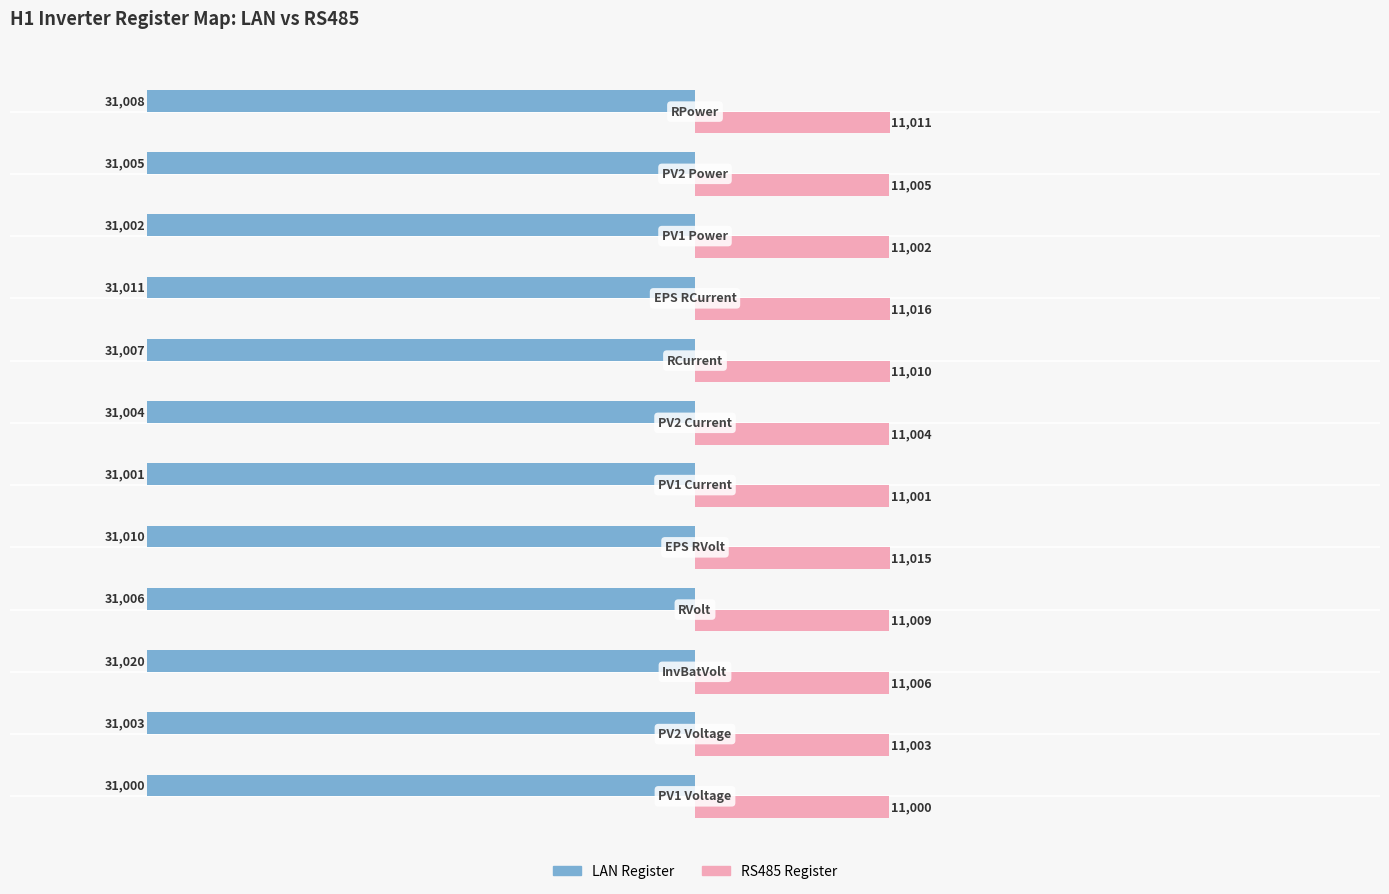

What is the sum of all LAN Register values?

-372077